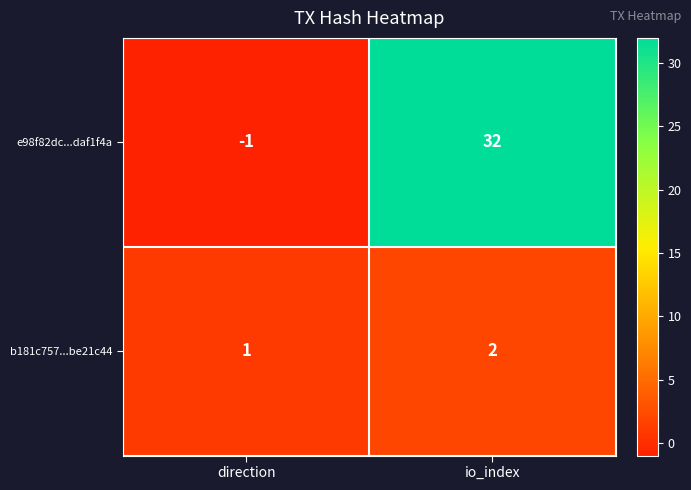

Reading left to right, transcribe all the data shown in this chart.

e98f82dc...daf1f4a: direction=-1	io_index=32
b181c757...be21c44: direction=1	io_index=2